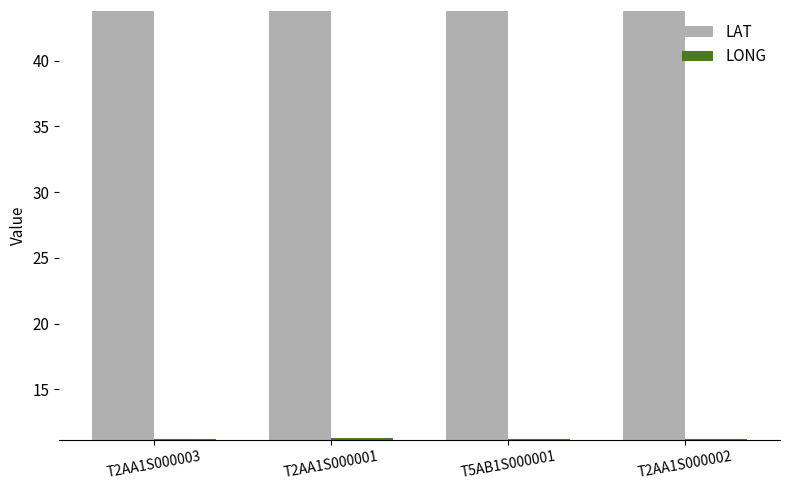

Count the LAT values in the range 43 to 44.

4